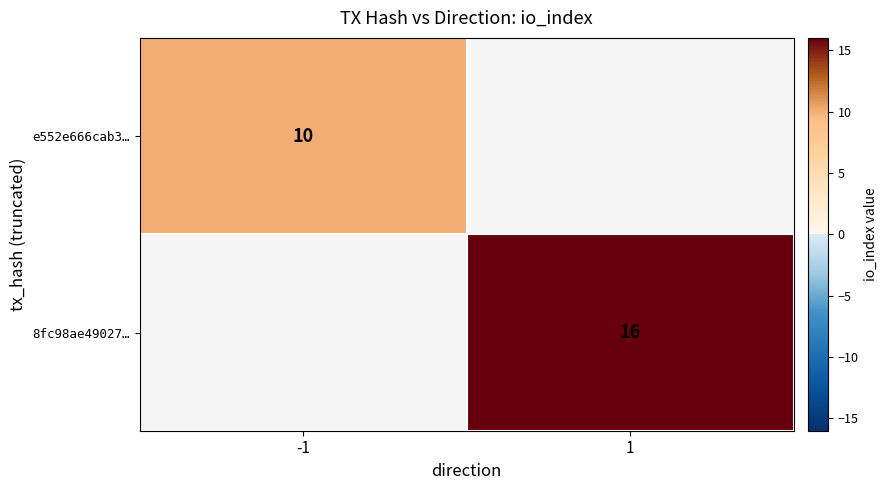

The value of 8fc98ae49027… at 1 is 16. True or false?

True